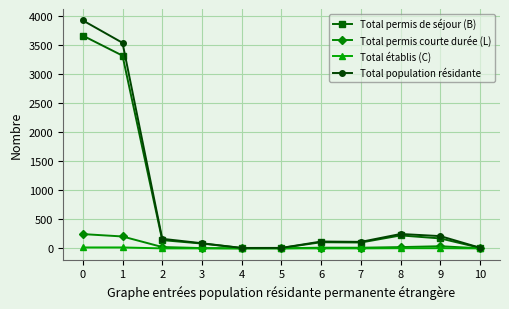

True or false: Total population résidante has a value of 3926 at 0.

True